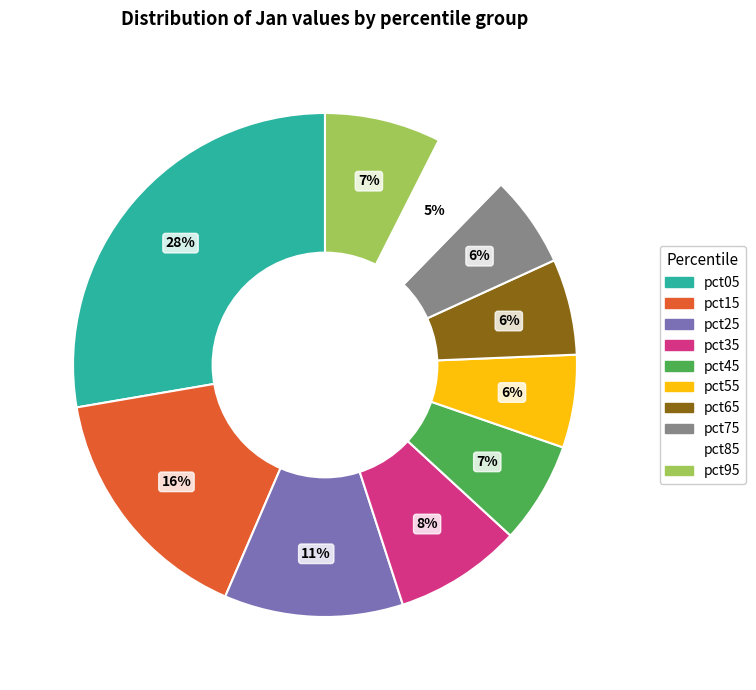

The pct05 slice represents 28% of the pie. True or false?

True